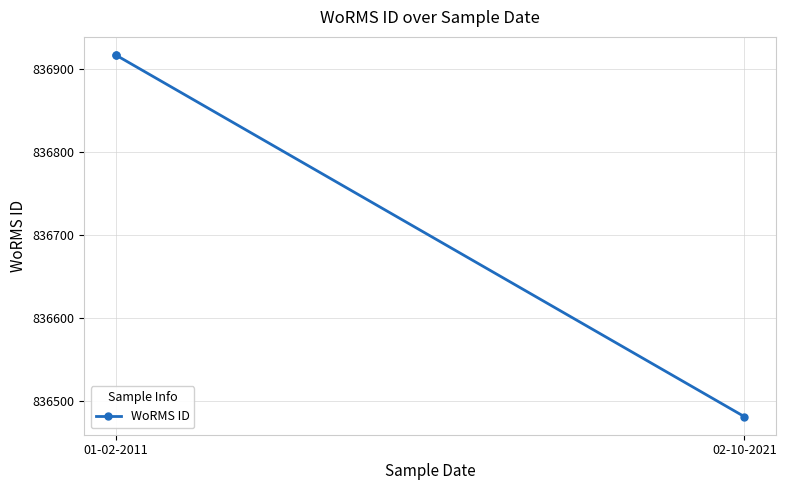

What is the smallest value displayed?

836481